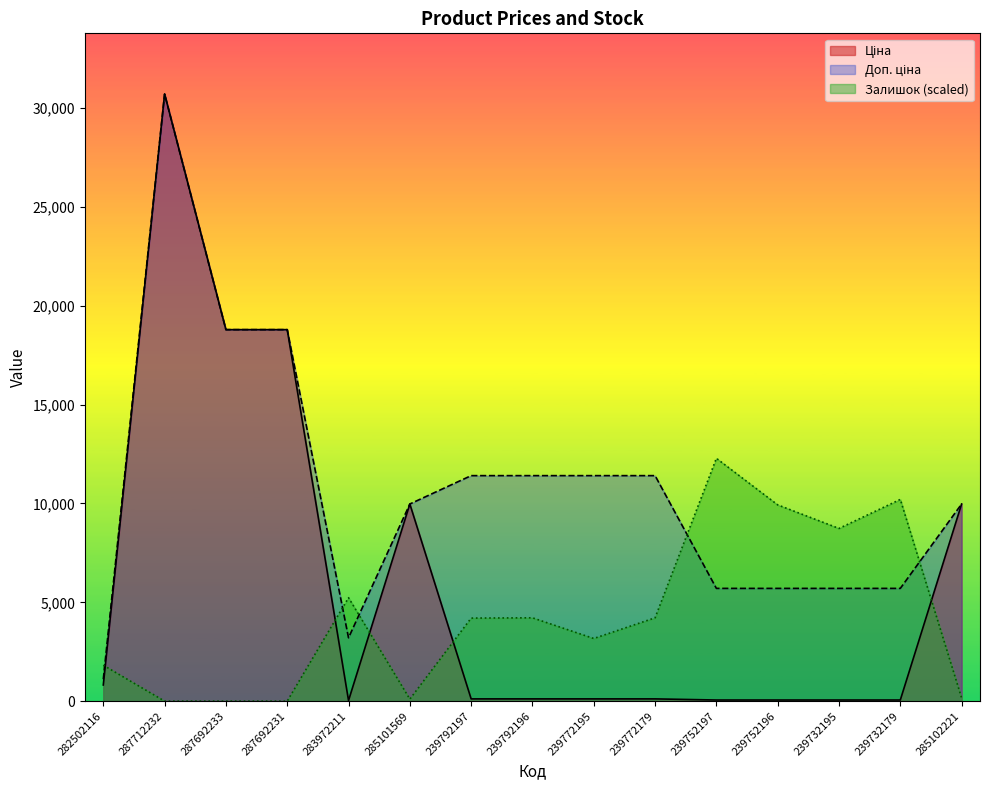

What is the value of the Доп. ціна point at the 8th from the left?

11410.0